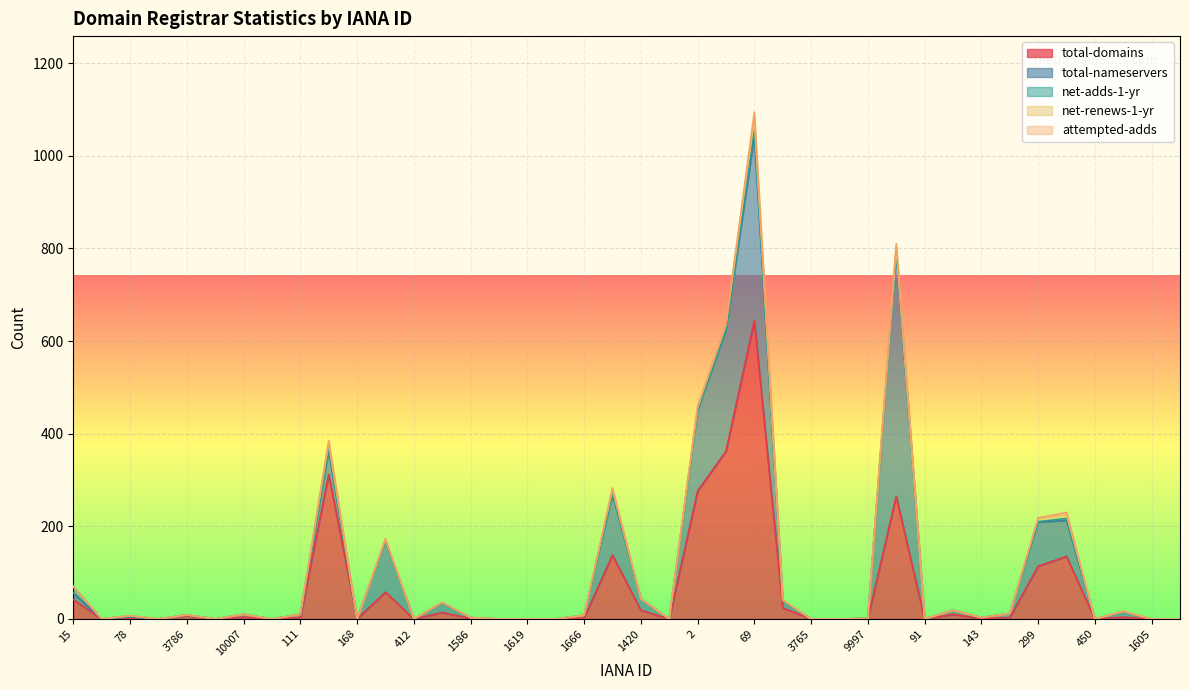

Reading right to left, transcribe all the data shown in this chart.

total-domains: 1620=0	1605=0	1587=4	450=0	433=135	299=114	244=3	143=1	113=10	91=0	81=265	9997=1	3812=0	3765=0	79=24	69=644	48=362	2=276	1448=0	1420=19	1387=138	1666=2	1649=0	1619=0	1601=0	1586=1	447=14	412=0	292=58	168=0	141=312	111=3	86=0	10007=4	9996=0	3786=7	3235=0	78=1	68=0	15=42
total-nameservers: 1620=0	1605=0	1587=11	450=0	433=78	299=95	244=9	143=2	113=9	91=0	81=527	9997=0	3812=0	3765=0	79=16	69=399	48=261	2=174	1448=0	1420=25	1387=131	1666=6	1649=0	1619=0	1601=0	1586=2	447=21	412=0	292=111	168=0	141=51	111=7	86=0	10007=6	9996=0	3786=2	3235=0	78=3	68=0	15=14
net-adds-1-yr: 1620=0	1605=0	1587=1	450=0	433=4	299=1	244=0	143=0	113=0	91=0	81=5	9997=0	3812=0	3765=0	79=0	69=13	48=2	2=1	1448=0	1420=0	1387=3	1666=0	1649=0	1619=0	1601=0	1586=0	447=0	412=0	292=0	168=0	141=4	111=0	86=0	10007=0	9996=0	3786=0	3235=0	78=3	68=0	15=14
net-renews-1-yr: 1620=0	1605=0	1587=0	450=0	433=9	299=7	244=0	143=0	113=0	91=0	81=7	9997=0	3812=0	3765=0	79=1	69=25	48=10	2=6	1448=0	1420=0	1387=8	1666=0	1649=0	1619=0	1601=0	1586=0	447=1	412=0	292=3	168=0	141=13	111=0	86=0	10007=0	9996=0	3786=0	3235=0	78=0	68=0	15=0
attempted-adds: 1620=0	1605=0	1587=1	450=0	433=4	299=1	244=0	143=0	113=0	91=0	81=6	9997=0	3812=0	3765=0	79=0	69=13	48=2	2=2	1448=0	1420=0	1387=3	1666=0	1649=0	1619=0	1601=0	1586=0	447=0	412=0	292=1	168=0	141=5	111=0	86=0	10007=0	9996=0	3786=0	3235=0	78=0	68=0	15=0